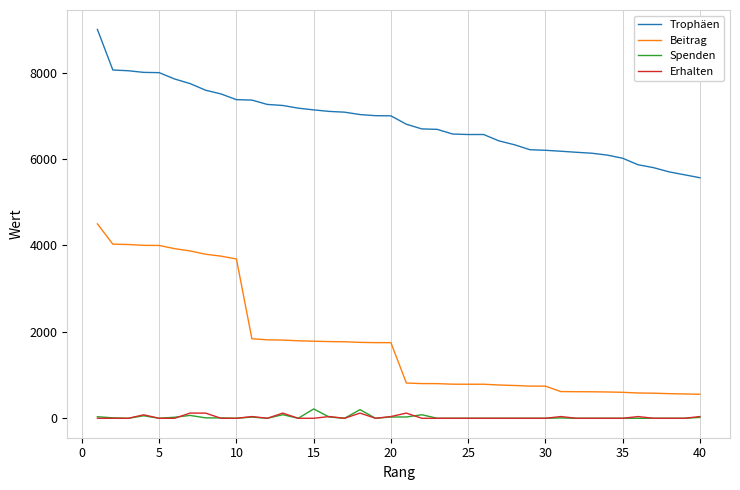

Which series has the largest range (max minus min)?

Beitrag